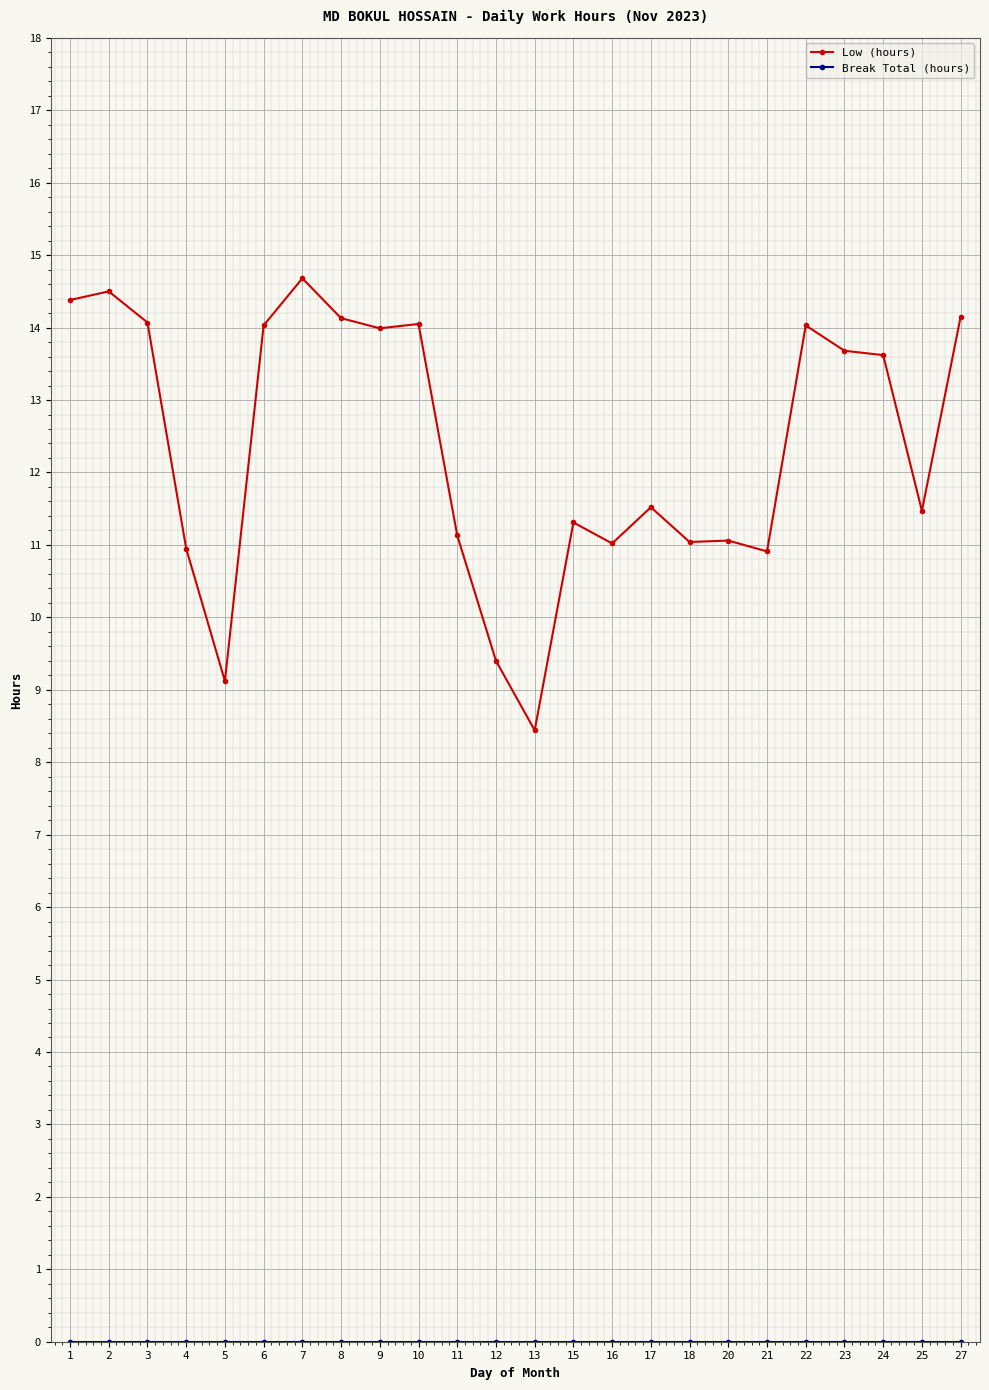

At how many categories does at least one series exceed 7?

24